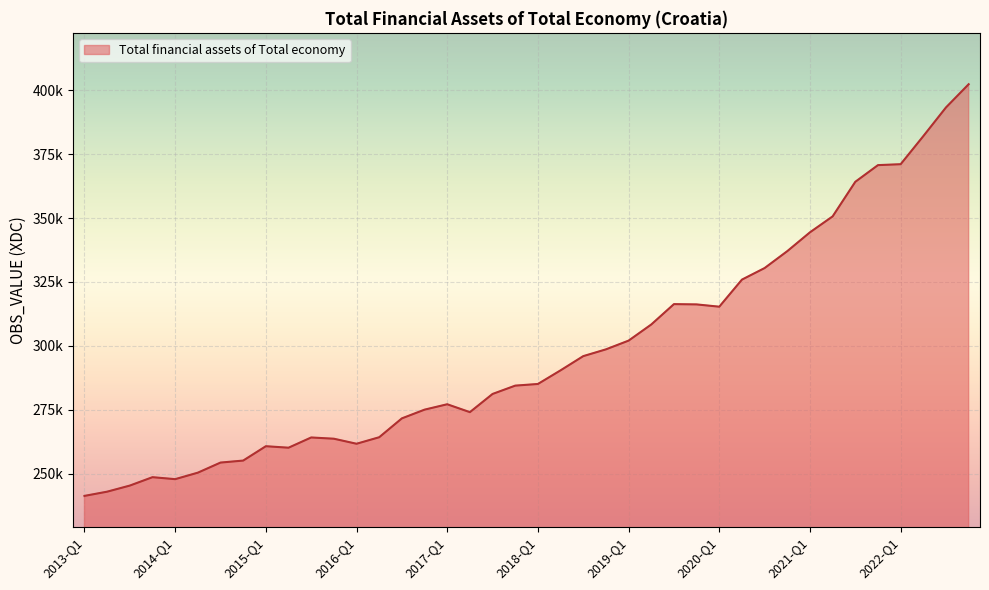

Rank the categories by value from highest to lowest.

2022-Q4, 2022-Q3, 2022-Q2, 2022-Q1, 2021-Q4, 2021-Q3, 2021-Q2, 2021-Q1, 2020-Q4, 2020-Q3, 2020-Q2, 2019-Q3, 2019-Q4, 2020-Q1, 2019-Q2, 2019-Q1, 2018-Q4, 2018-Q3, 2018-Q2, 2018-Q1, 2017-Q4, 2017-Q3, 2017-Q1, 2016-Q4, 2017-Q2, 2016-Q3, 2016-Q2, 2015-Q3, 2015-Q4, 2016-Q1, 2015-Q1, 2015-Q2, 2014-Q4, 2014-Q3, 2014-Q2, 2013-Q4, 2014-Q1, 2013-Q3, 2013-Q2, 2013-Q1